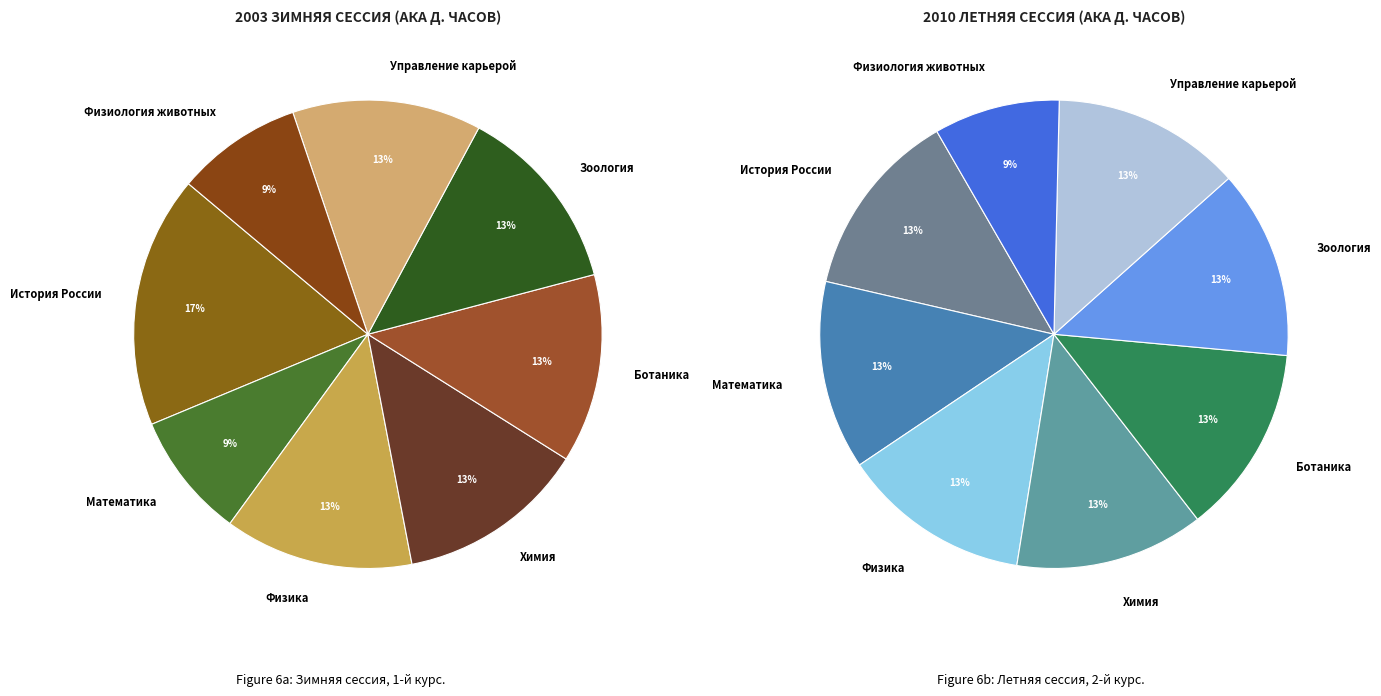

What percentage is NOT represented by Химия?

87.0%